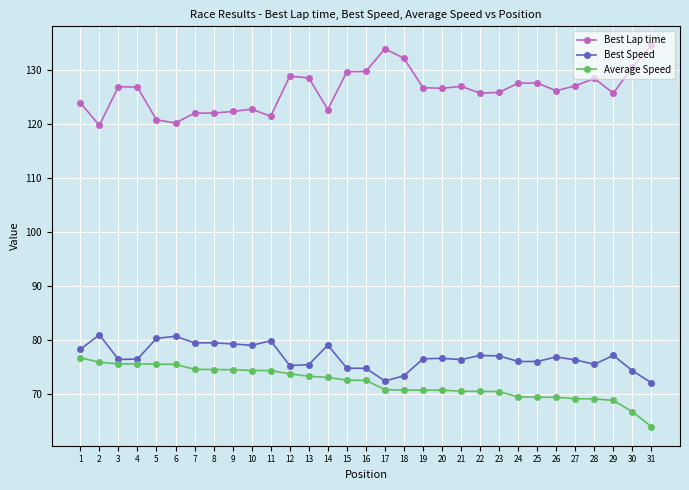

Which series has the largest range (max minus min)?

Best Lap time